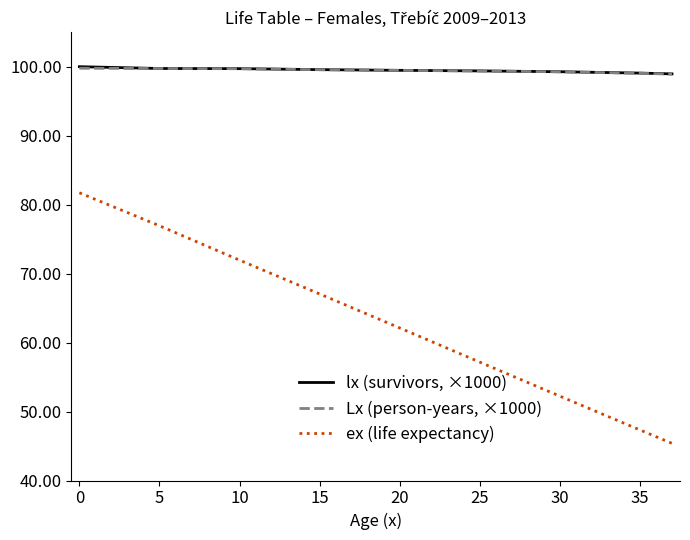

What is the maximum value for ex (life expectancy)?

81.7